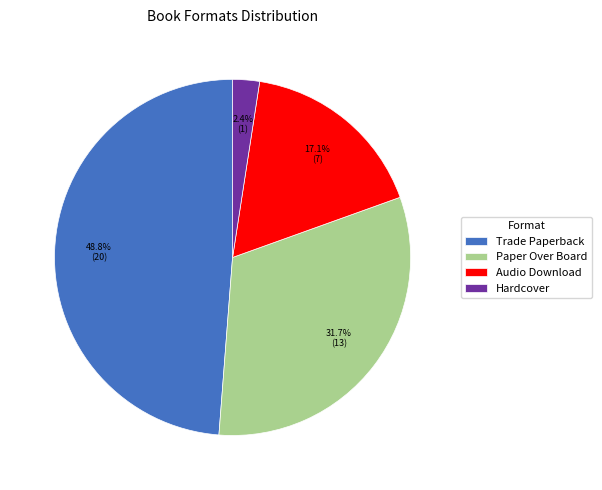

What is the total percentage of Audio Download and Trade Paperback?

65.9%